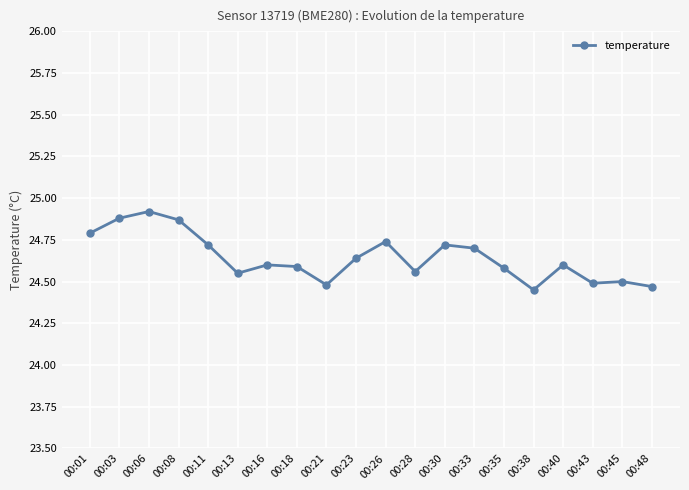

What is the difference between the maximum and minimum values?

0.5